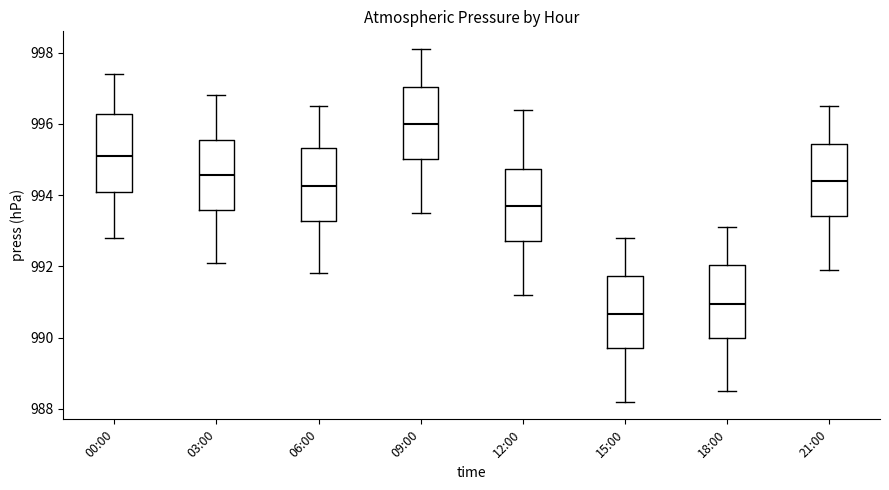

Where does the upper whisker of the box for 12:00 end on the y-axis? The values are not printed on the chart, so give them approximately, as read against the axis.

996.4